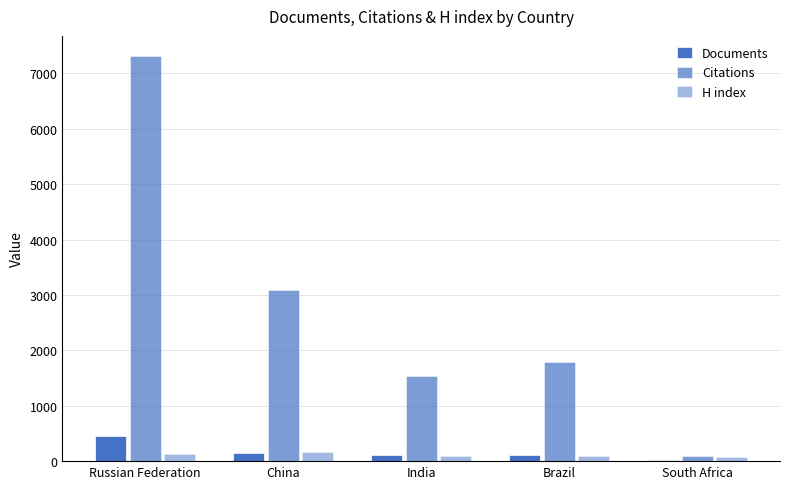

Between Russian Federation and Brazil, which series saw the biggest shift?

Citations